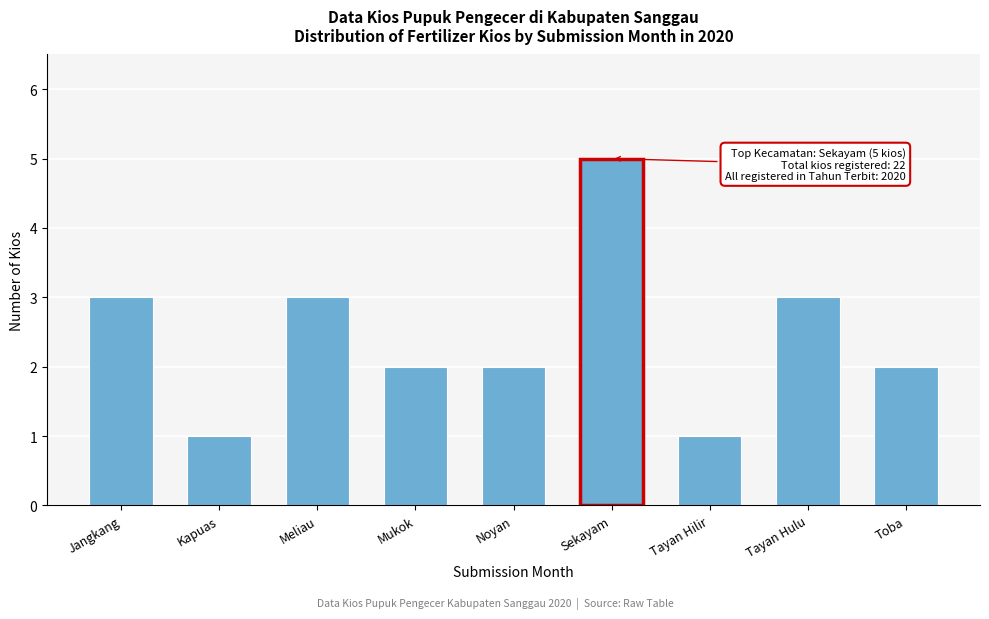

Reading right to left, extract all data points from this chart.

2	3	1	5	2	2	3	1	3